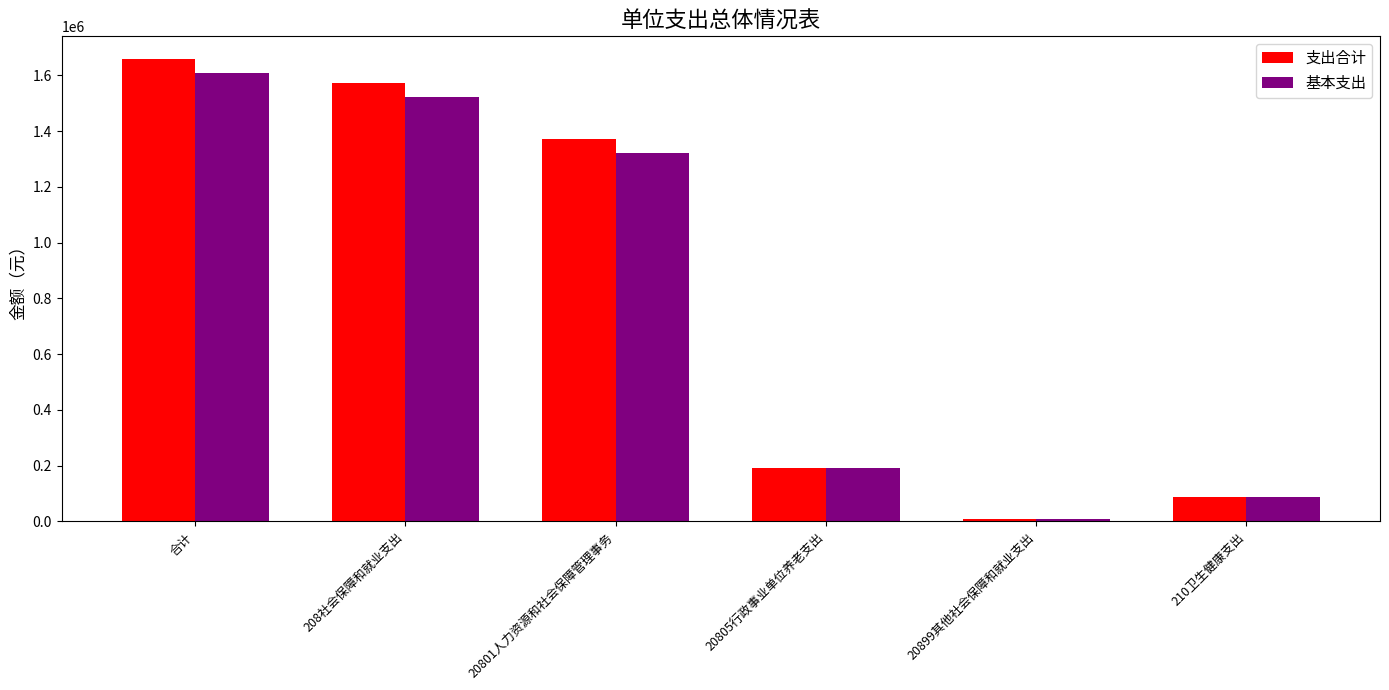

How many data points does each series have?

6